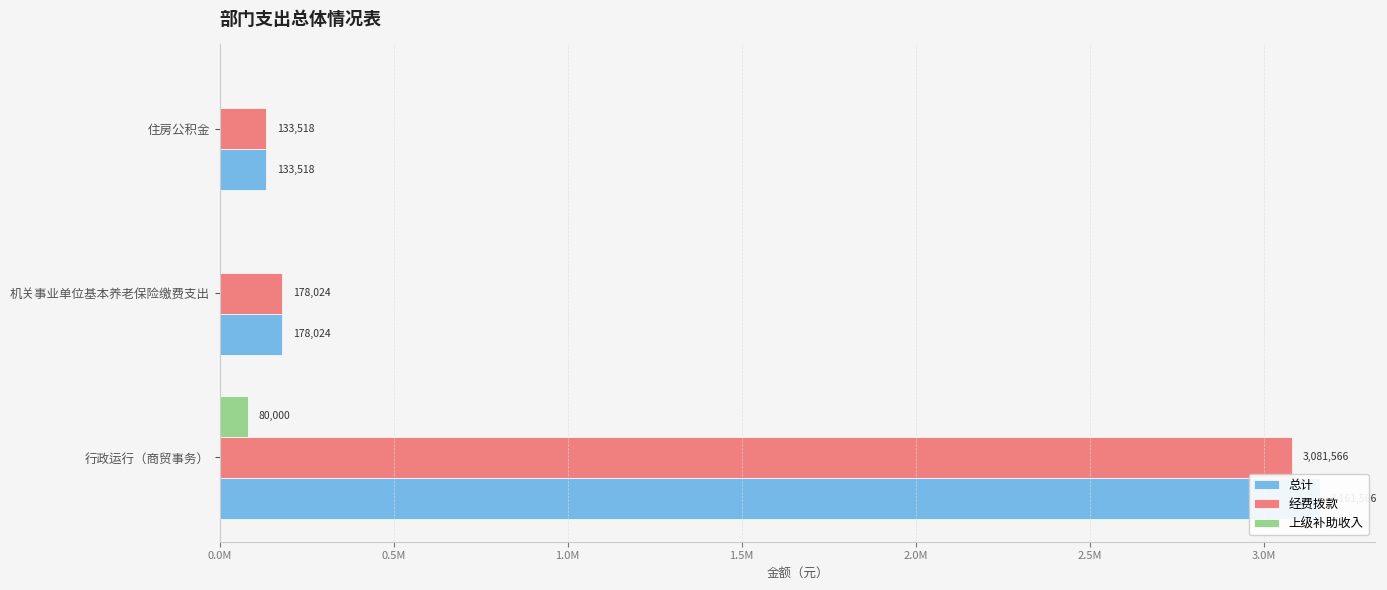

What is the value of the 总计 bar at the 1st from the left?

3161565.6